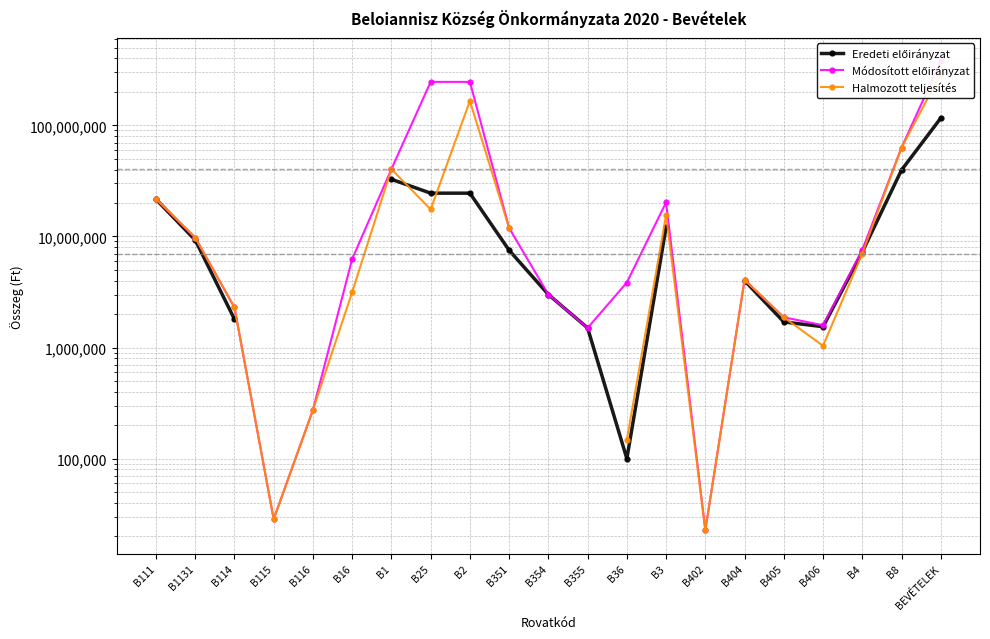

What is the total value across all series at B1131?

28792818.0